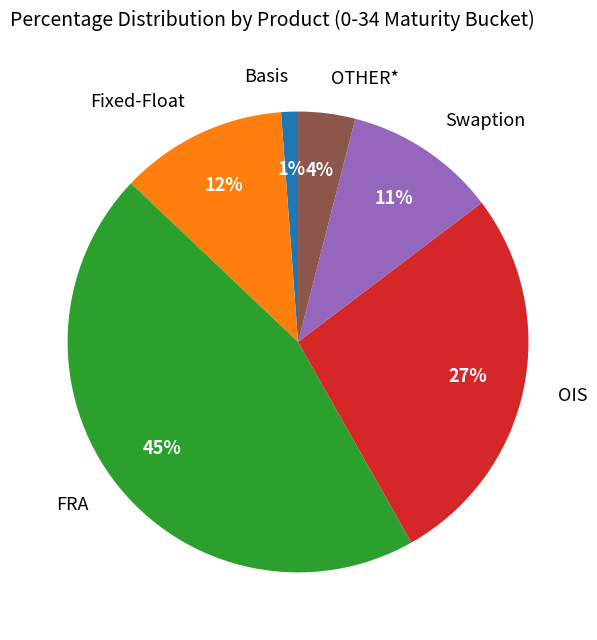

To the nearest percent, what is the difference between the largest and smallest slice percentages?

44%